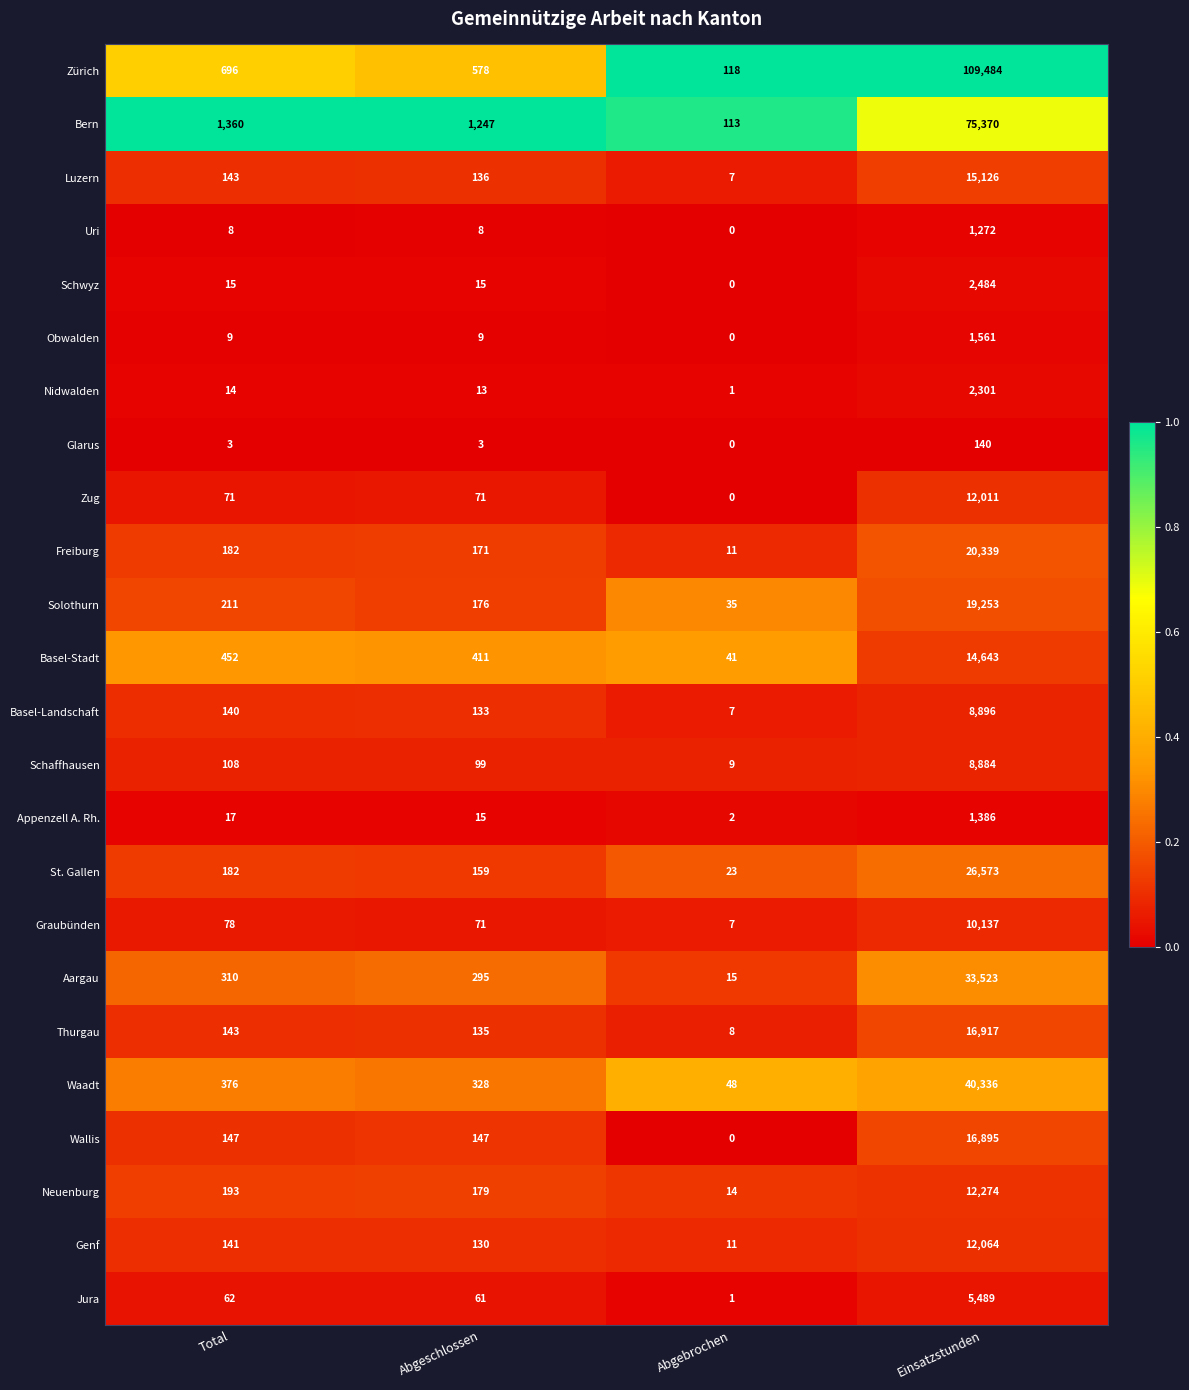

What is the maximum value shown in the chart?

109484